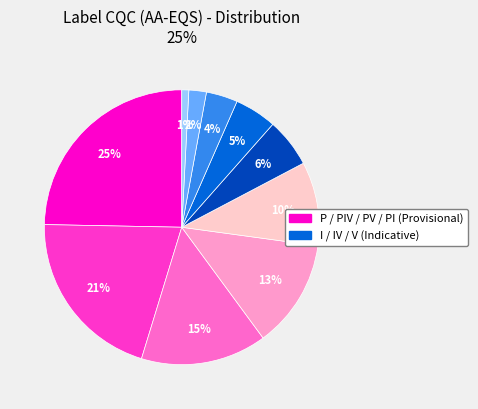

Does any single category account for the majority?

No